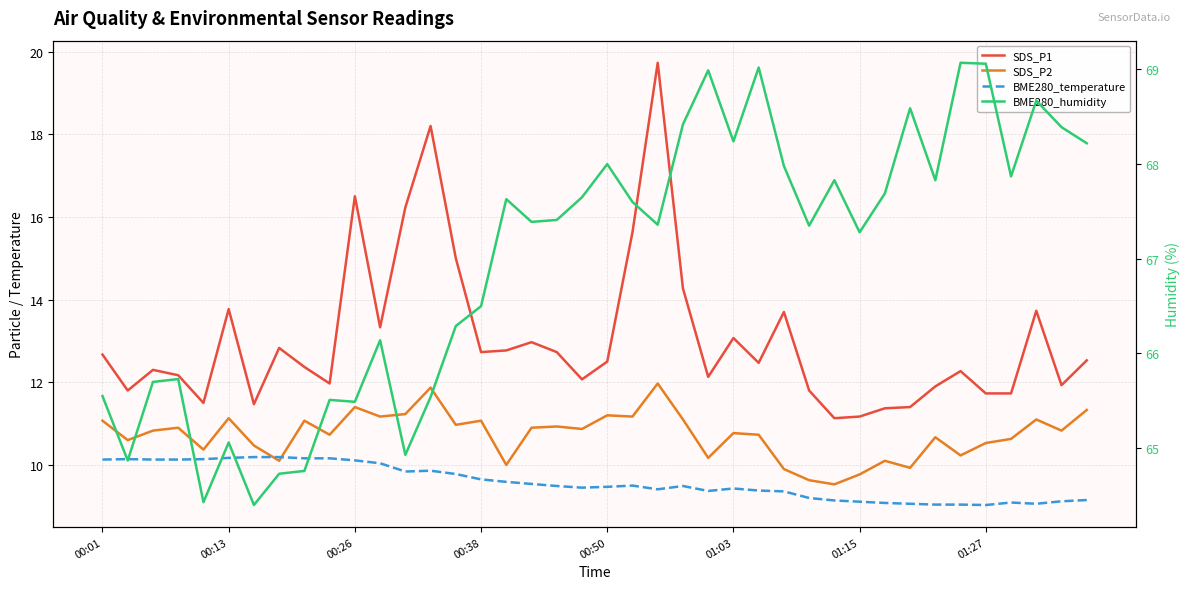

What is the minimum value shown in the chart?

9.0